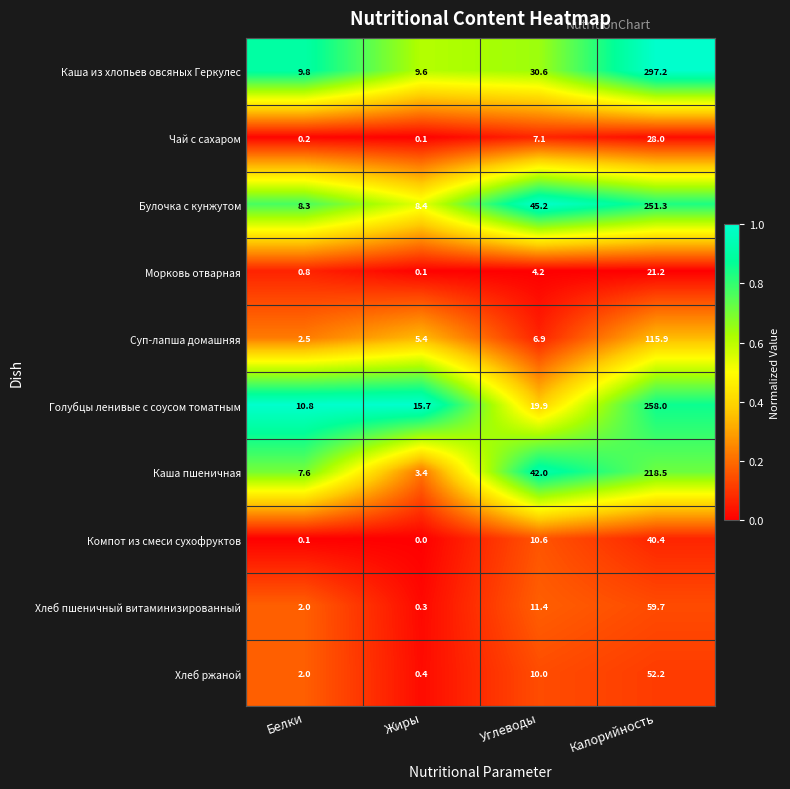

At which category does the chart reach its peak across all series?

Калорийность